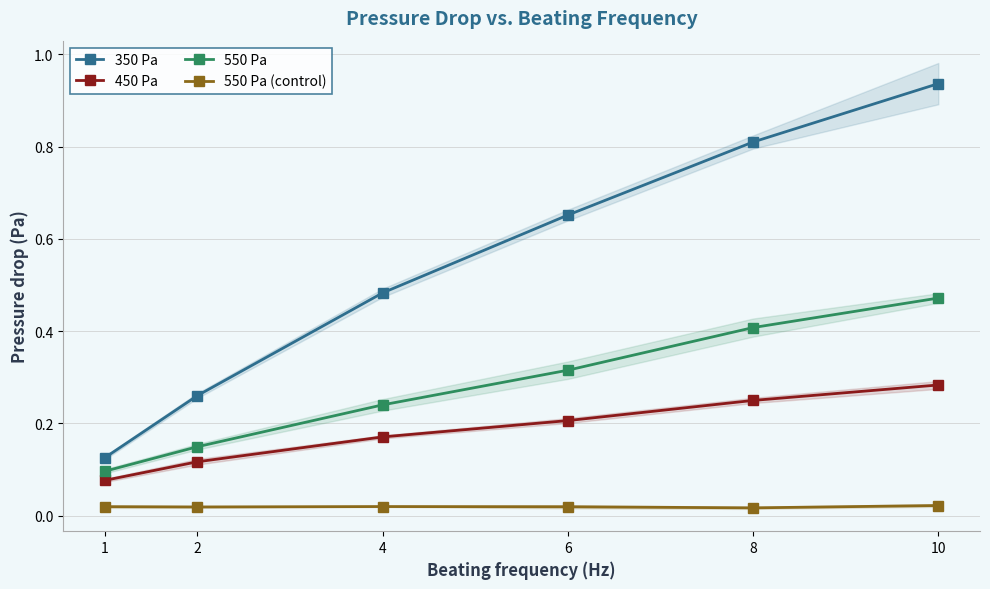

True or false: 450 Pa and 550 Pa (control) cross at least once.

False